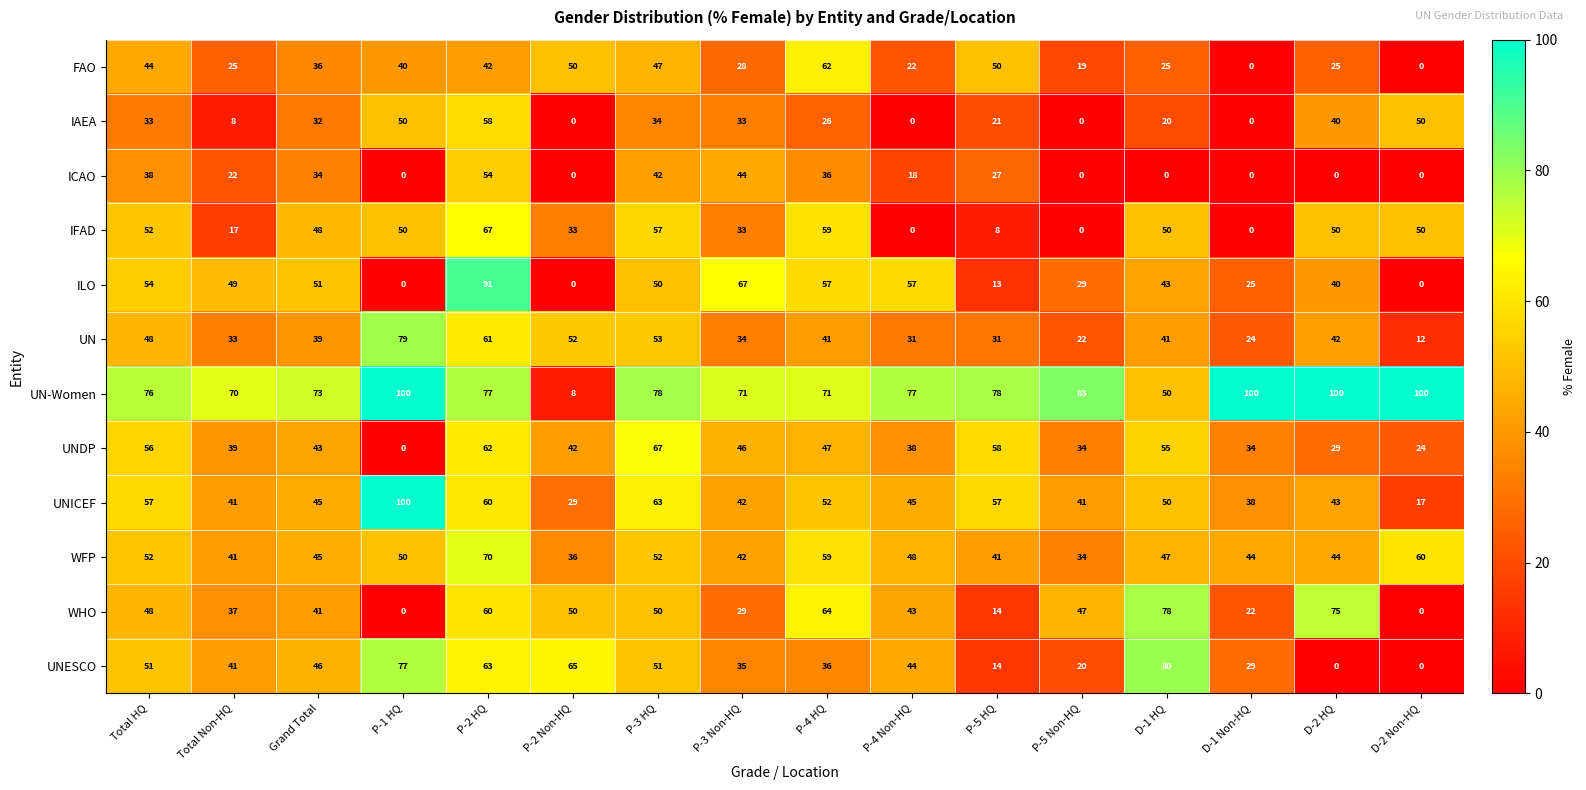

Which series has the largest total across all categories?

UN-Women